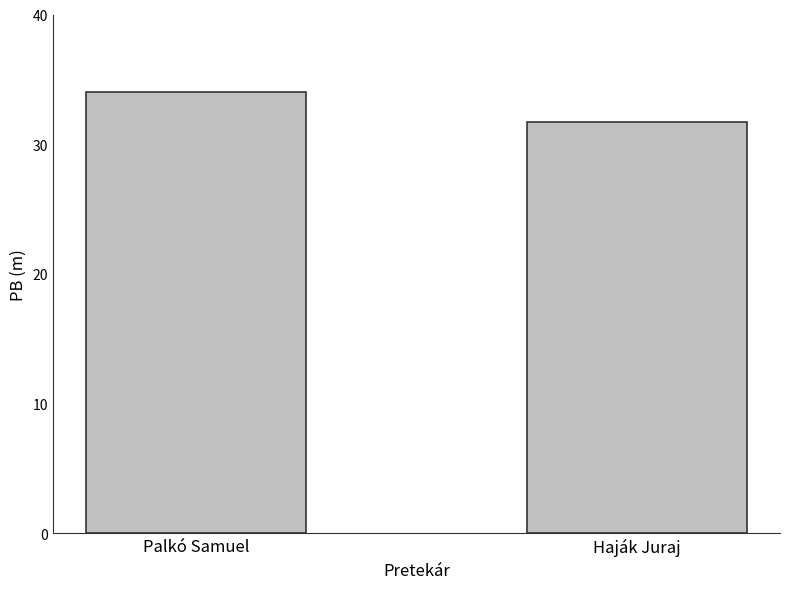

What is the smallest value displayed?

31.7